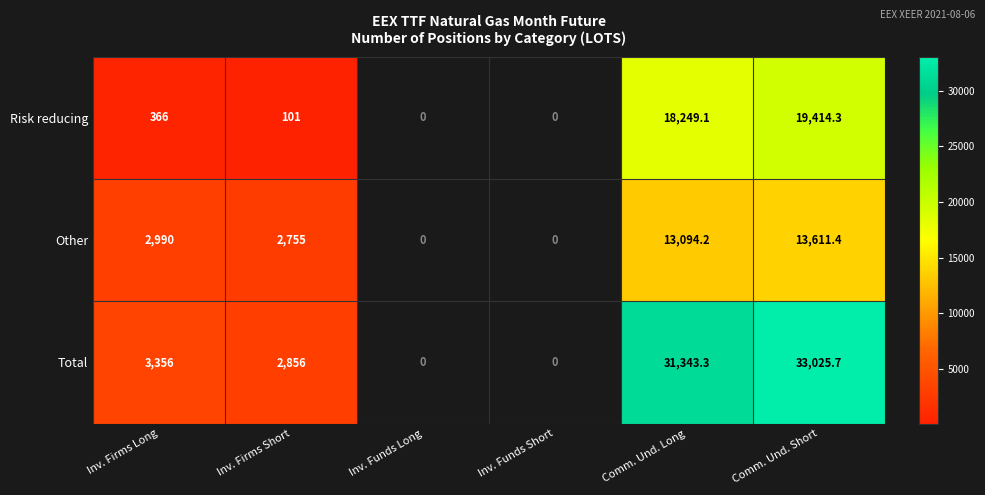

What is the difference between the Total values at Inv. Firms Long and Comm. Und. Short?

29669.7